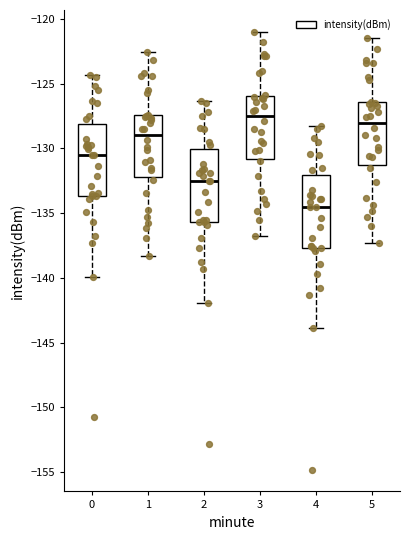

Reading left to right, transcribe this box plot: for each box, give where its median line is, the range the box spans, and where its two whiskers end, as read against the y-axis. The values are not printed on the chart, so give them approximately, as read against the axis.

0: median -130.5, box -133.5 to -128.0, whiskers -140.0 to -124.5
1: median -129.0, box -132.0 to -127.5, whiskers -138.5 to -122.5
2: median -132.5, box -135.5 to -130.0, whiskers -142.0 to -126.5
3: median -127.5, box -131.0 to -126.0, whiskers -137.0 to -121.0
4: median -134.5, box -137.5 to -132.0, whiskers -144.0 to -128.5
5: median -128.0, box -131.5 to -126.5, whiskers -137.5 to -121.5